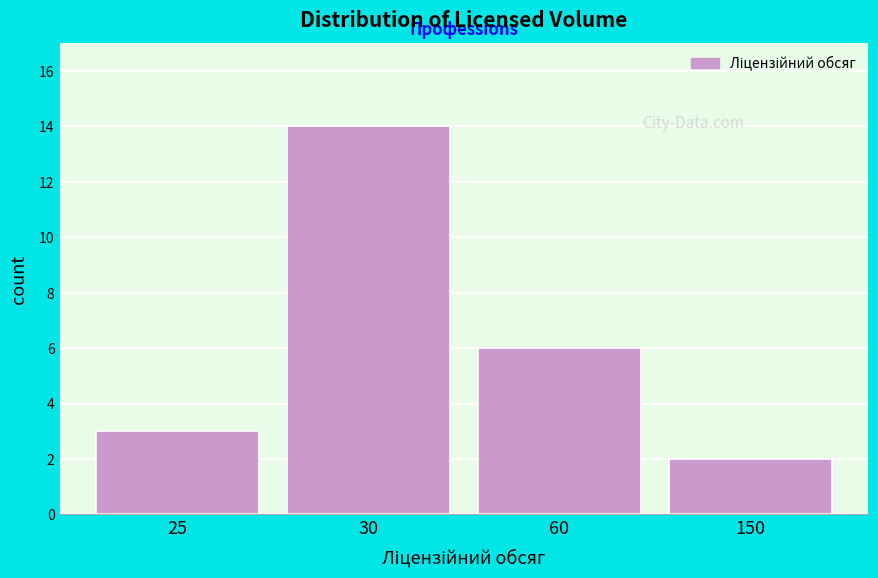

Reading left to right, list all the values displayed in this chart.

25=3	30=14	60=6	150=2